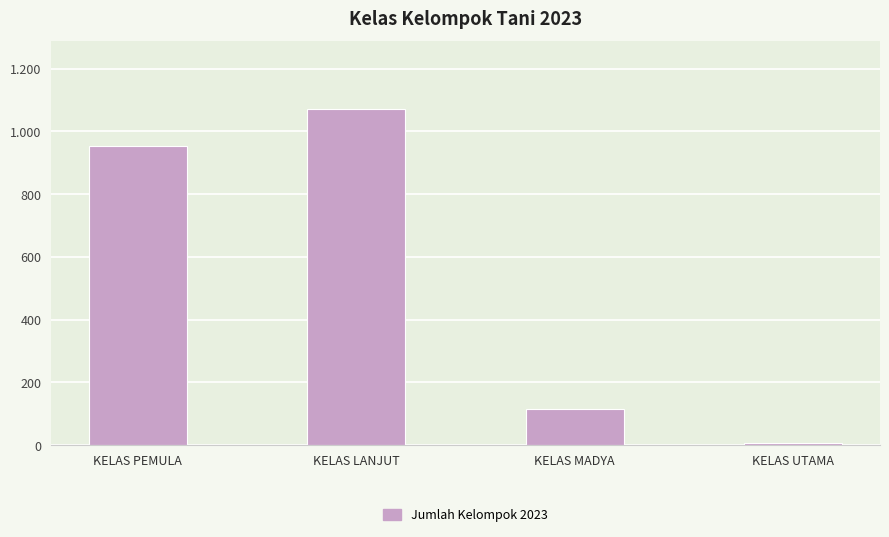

How many data points does each series have?

4